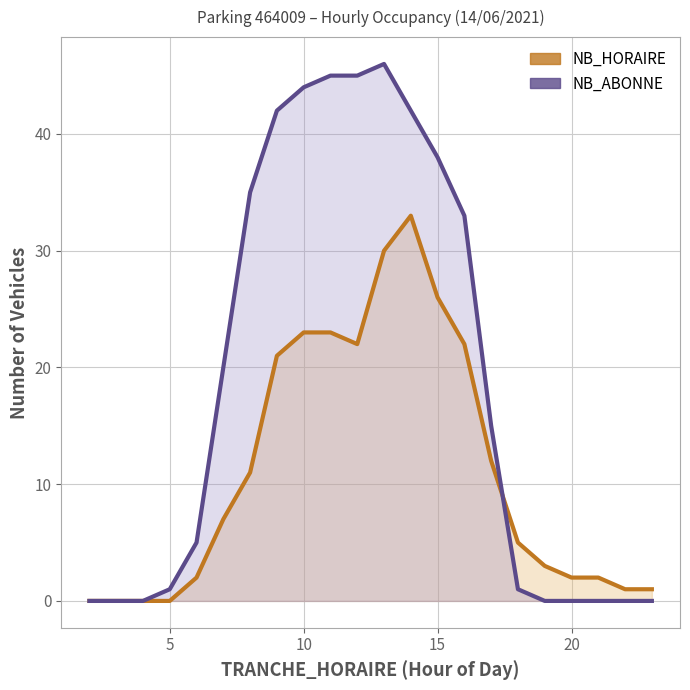

How many positive values does the NB_ABONNE line series have?

14